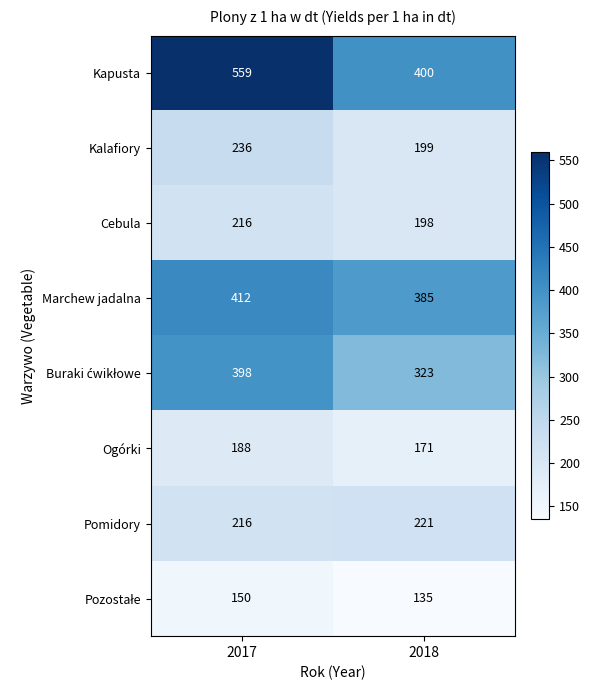

At which category does the chart reach its minimum across all series?

2018